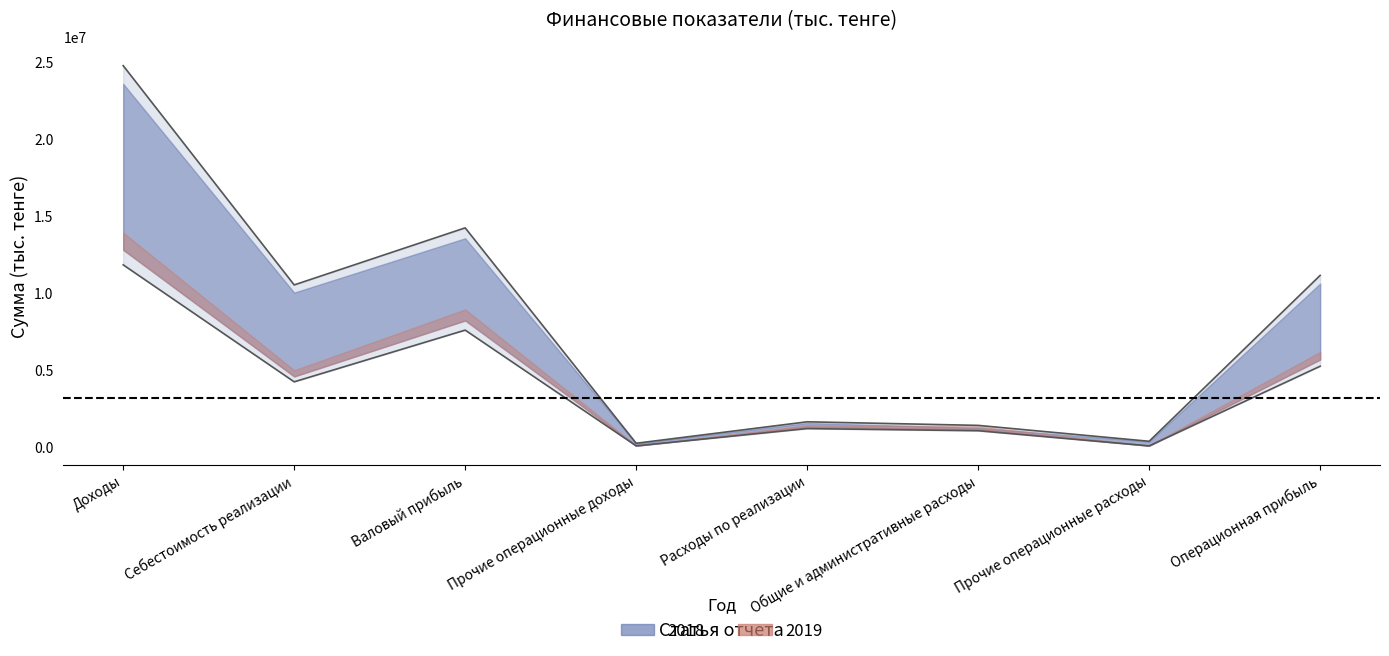

The value of 2019 at Общие и административные расходы is 1063970.5. True or false?

True